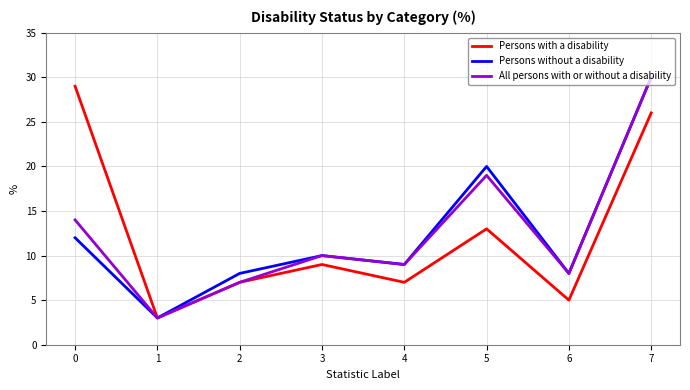

Reading left to right, what are all the values shown in this chart?

Persons with a disability: 0=29	1=3	2=7	3=9	4=7	5=13	6=5	7=26
Persons without a disability: 0=12	1=3	2=8	3=10	4=9	5=20	6=8	7=30
All persons with or without a disability: 0=14	1=3	2=7	3=10	4=9	5=19	6=8	7=30